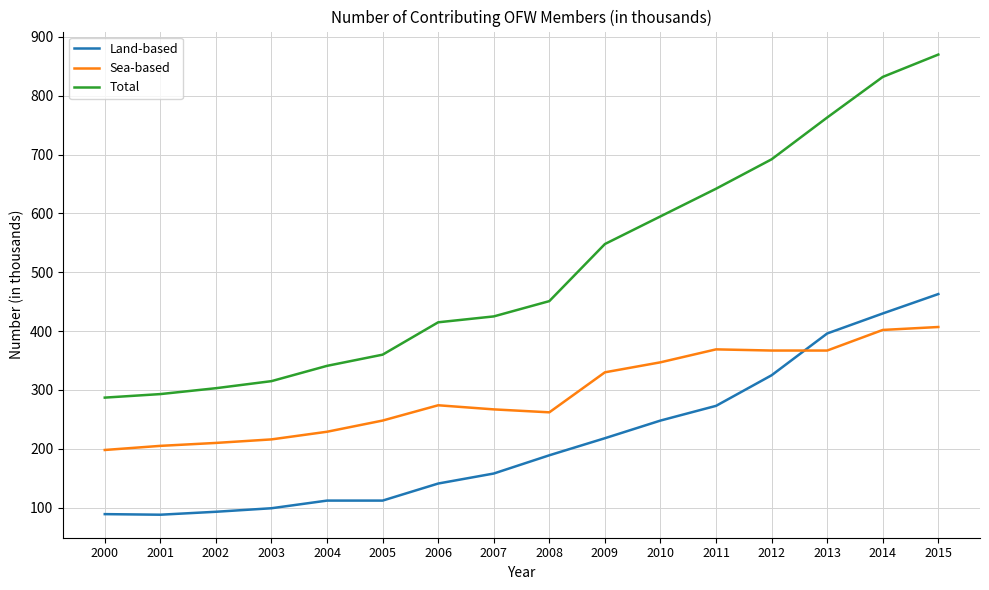

Which series has the largest total across all categories?

Total